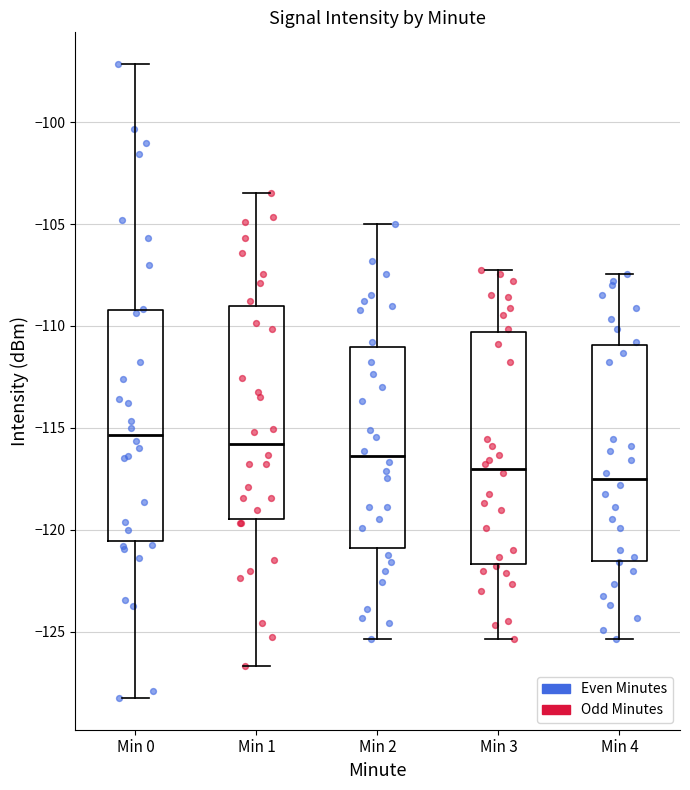

Reading left to right, transcribe this box plot: for each box, give where its median line is, the range the box spans, and where its two whiskers end, as read against the y-axis. The values are not printed on the chart, so give them approximately, as read against the axis.

Min 0: median -115.5, box -120.5 to -109.0, whiskers -128.5 to -97.0
Min 1: median -116.0, box -119.5 to -109.0, whiskers -126.5 to -103.5
Min 2: median -116.5, box -121.0 to -111.0, whiskers -125.5 to -105.0
Min 3: median -117.0, box -121.5 to -110.5, whiskers -125.5 to -107.0
Min 4: median -117.5, box -121.5 to -111.0, whiskers -125.5 to -107.5